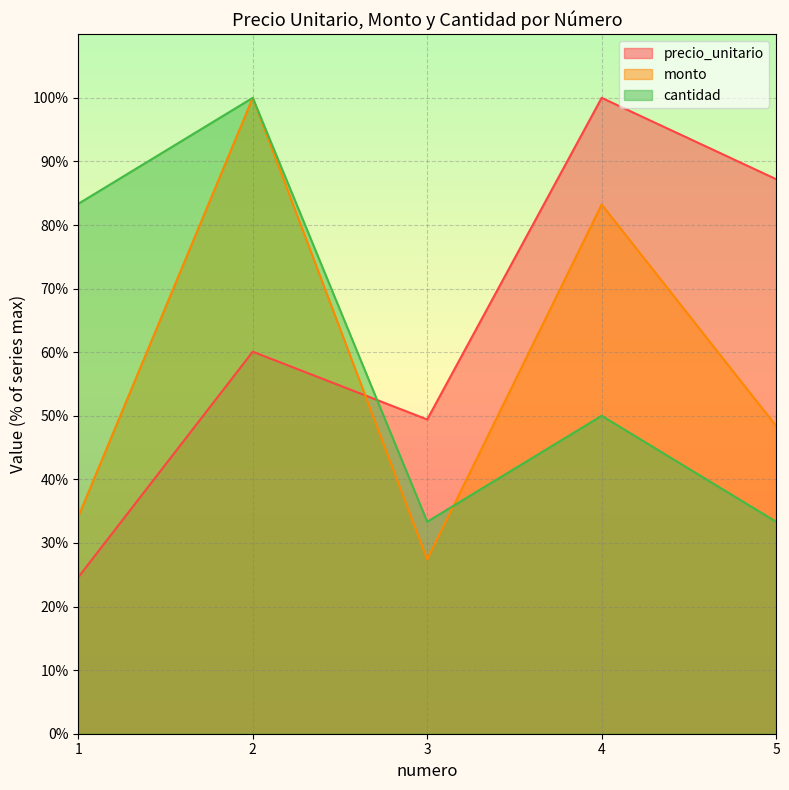

True or false: precio_unitario and cantidad intersect in this chart.

True